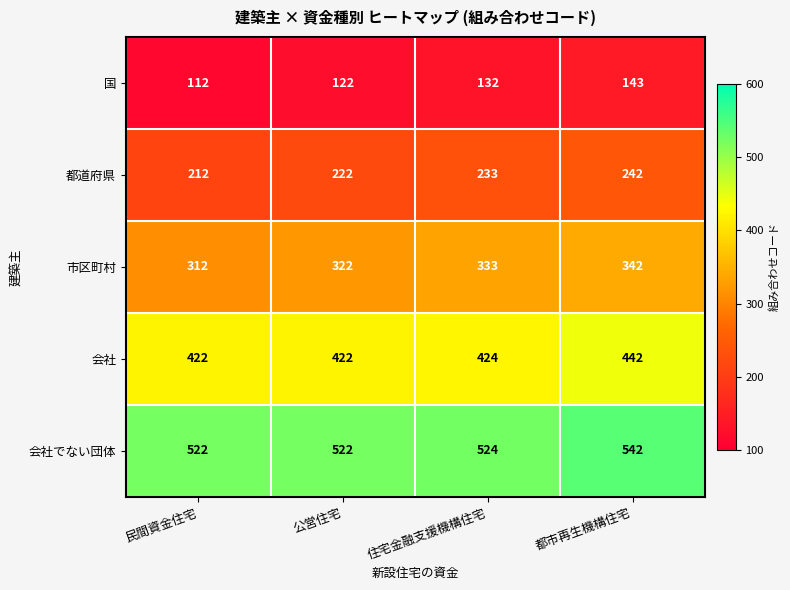

Reading right to left, what are all the values shown in this chart?

国: 143	132	122	112
都道府県: 242	233	222	212
市区町村: 342	333	322	312
会社: 442	424	422	422
会社でない団体: 542	524	522	522